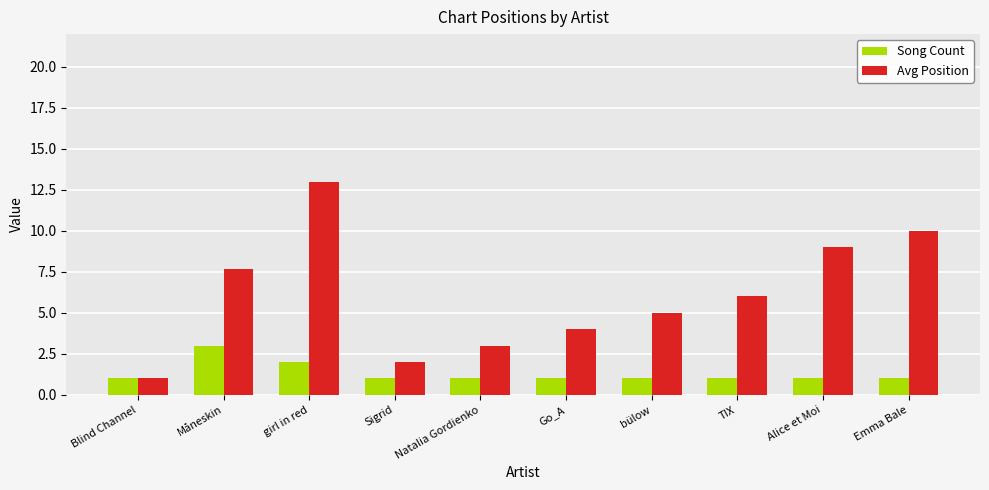

Count the number of categories in the chart.

10